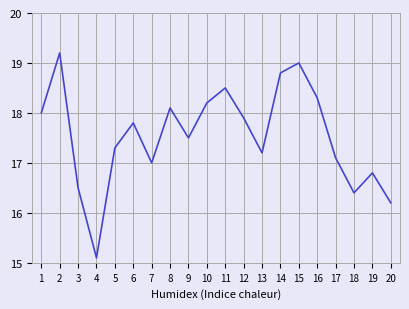

Reading left to right, what are all the values shown in this chart?

1=18.0	2=19.2	3=16.5	4=15.1	5=17.3	6=17.8	7=17.0	8=18.1	9=17.5	10=18.2	11=18.5	12=17.9	13=17.2	14=18.8	15=19.0	16=18.3	17=17.1	18=16.4	19=16.8	20=16.2